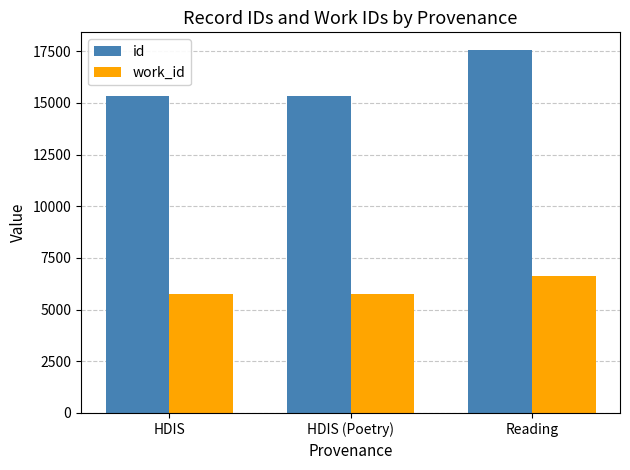

Which category has the highest value in the work_id series?

Reading